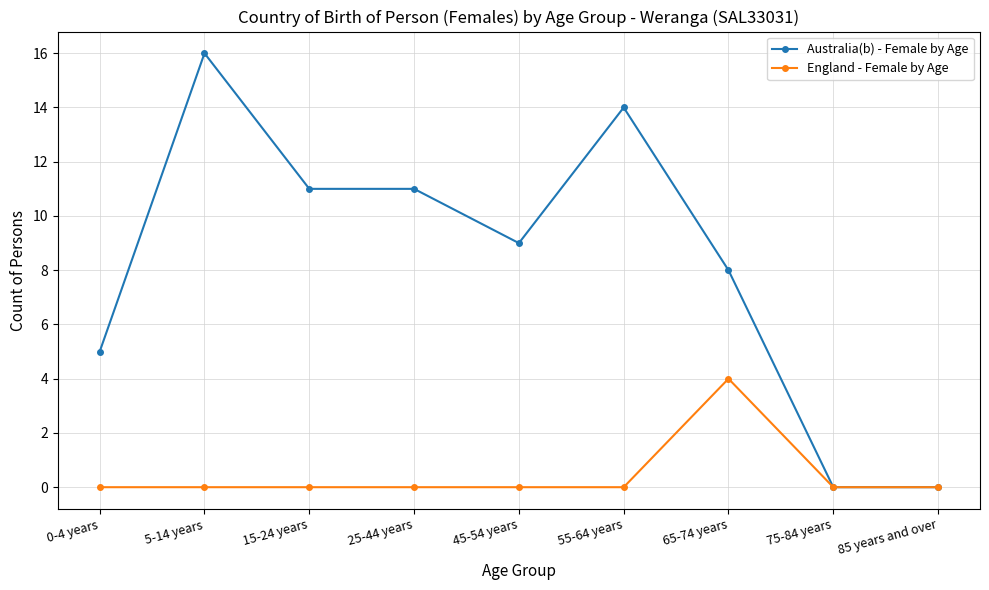

What position from the right is 15-24 years?

7